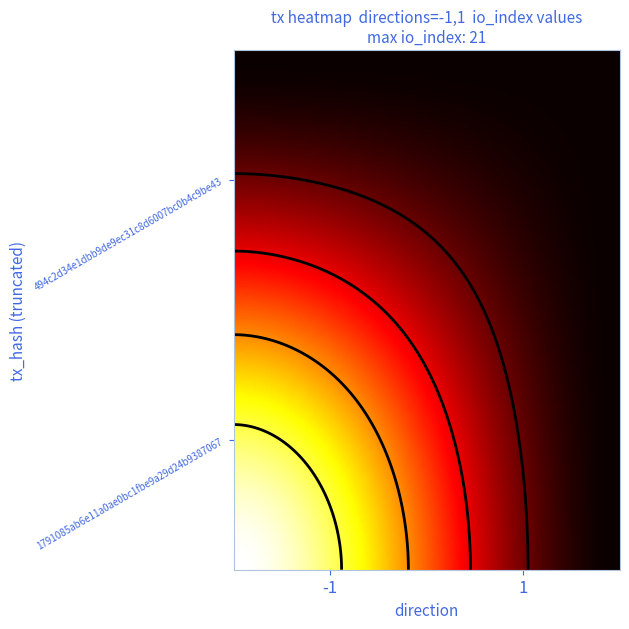

The 494c2d34e1dbb9de9ec31c8d6007bc0b4c9be43 series shows -1 at io_index. True or false?

False